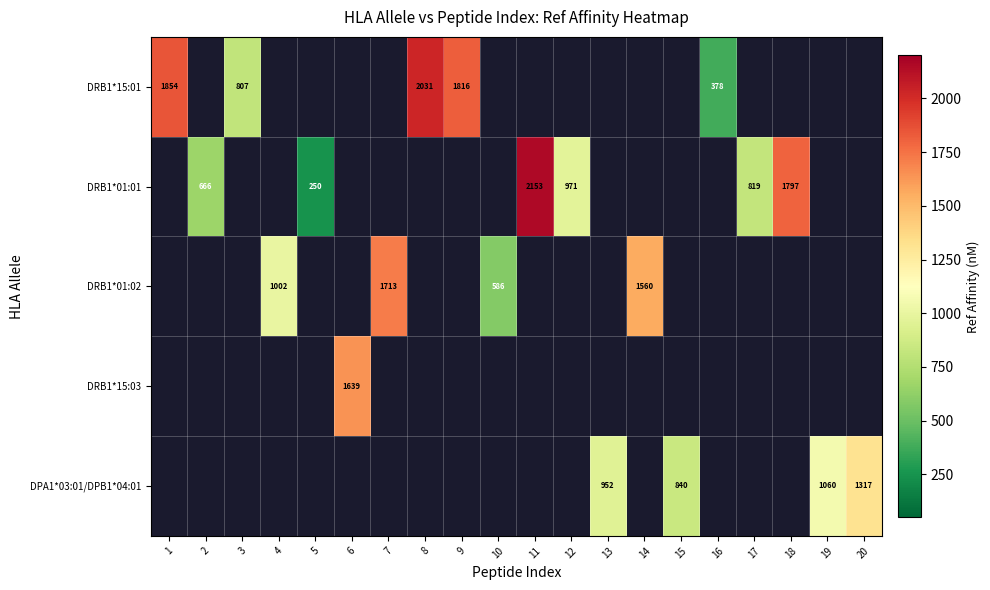

The value of DRB1*01:01 at 12 is 971. True or false?

True